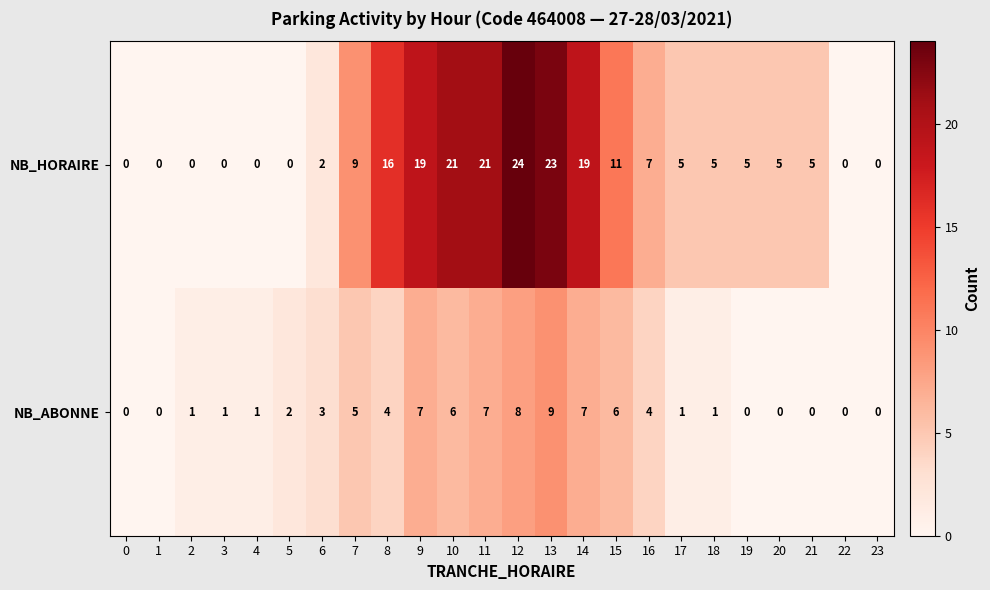

List the series in order of their overall mean, highest first.

NB_HORAIRE, NB_ABONNE